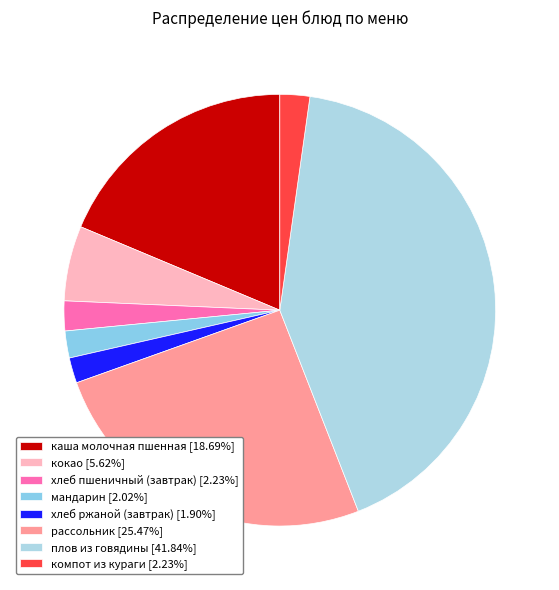

What percentage is the рассольник slice, to the nearest percent?

25%